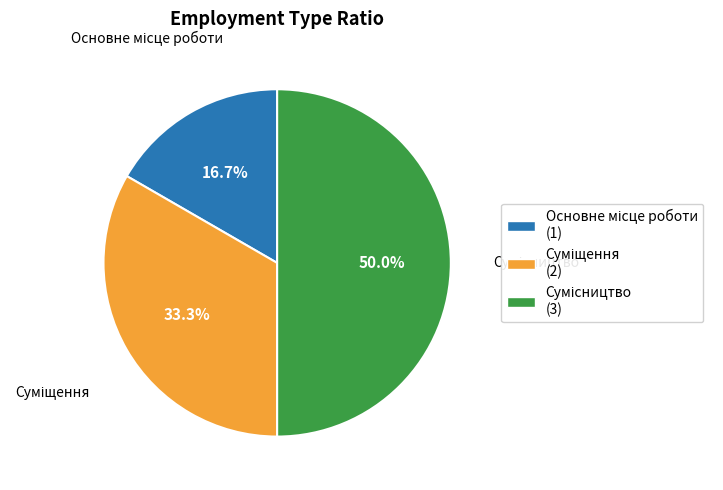

What is the ratio of the value at Сумісництво to the value at Основне місце роботи?

3.0